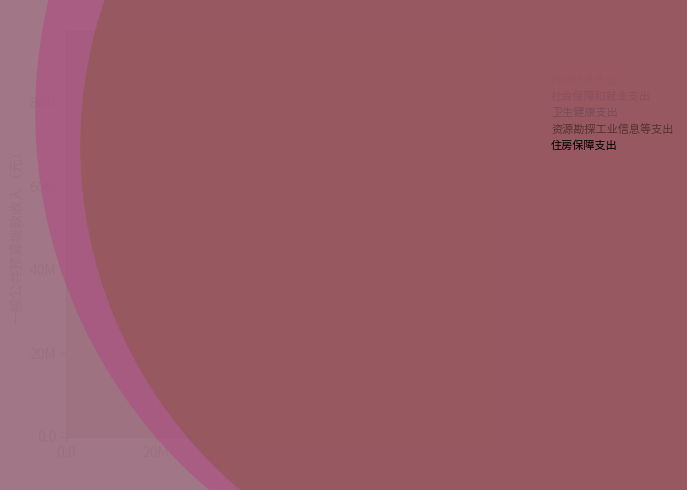

What are all the series names shown in the legend?

国防支出, 科学技术支出, 社会保障和就业支出, 卫生健康支出, 资源勘探工业信息等支出, 住房保障支出